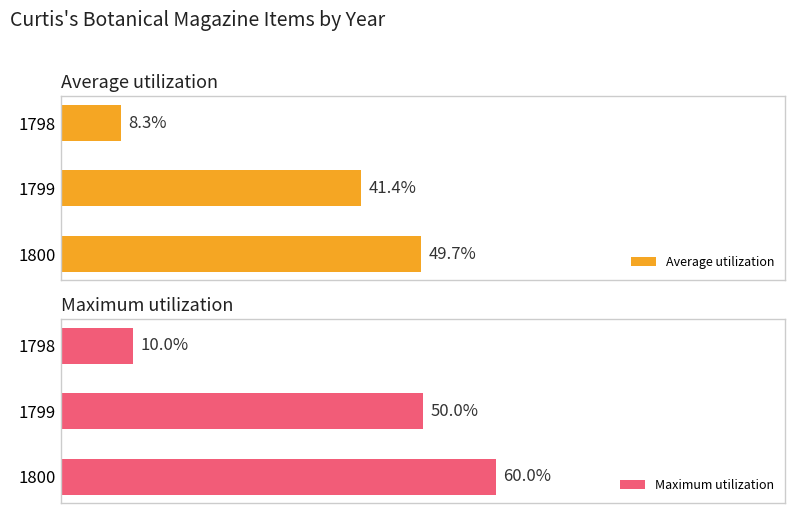

Is the value of Average utilization at 1799 greater than the value of Maximum utilization at 1799?

No